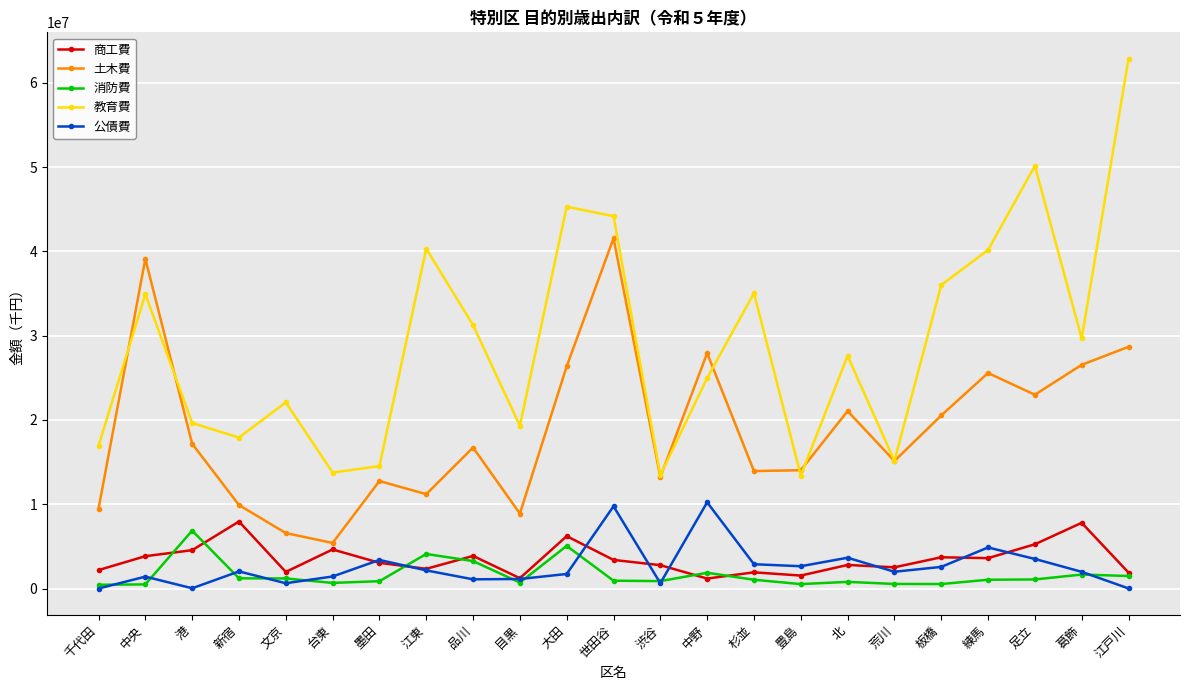

Which series has the largest total across all categories?

教育費